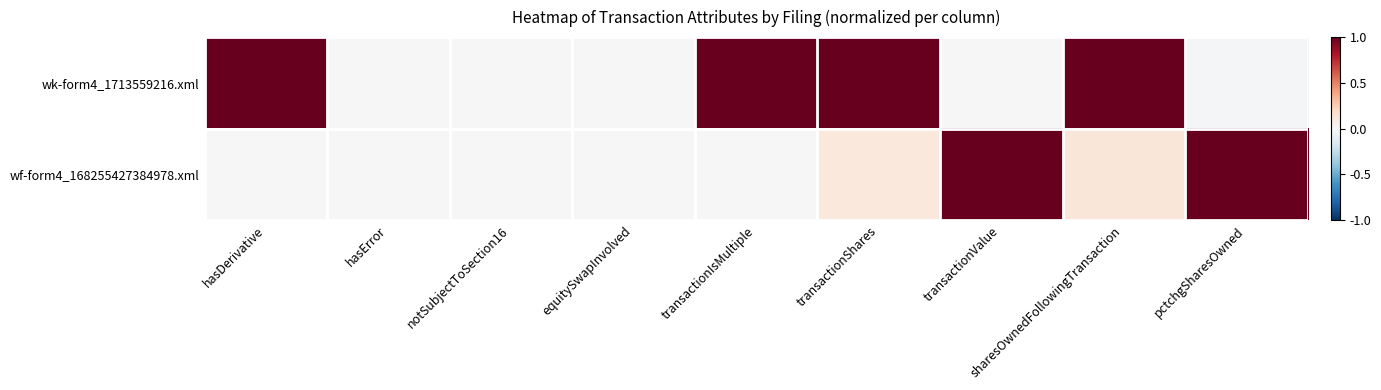

Rank the series at equitySwapInvolved from lowest to highest value.

wk-form4_1713559216.xml, wf-form4_168255427384978.xml